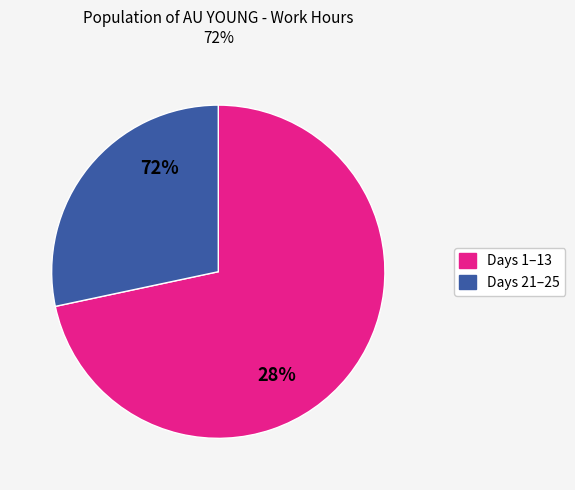

Is it true that Day 12 is 1% of the pie?

False